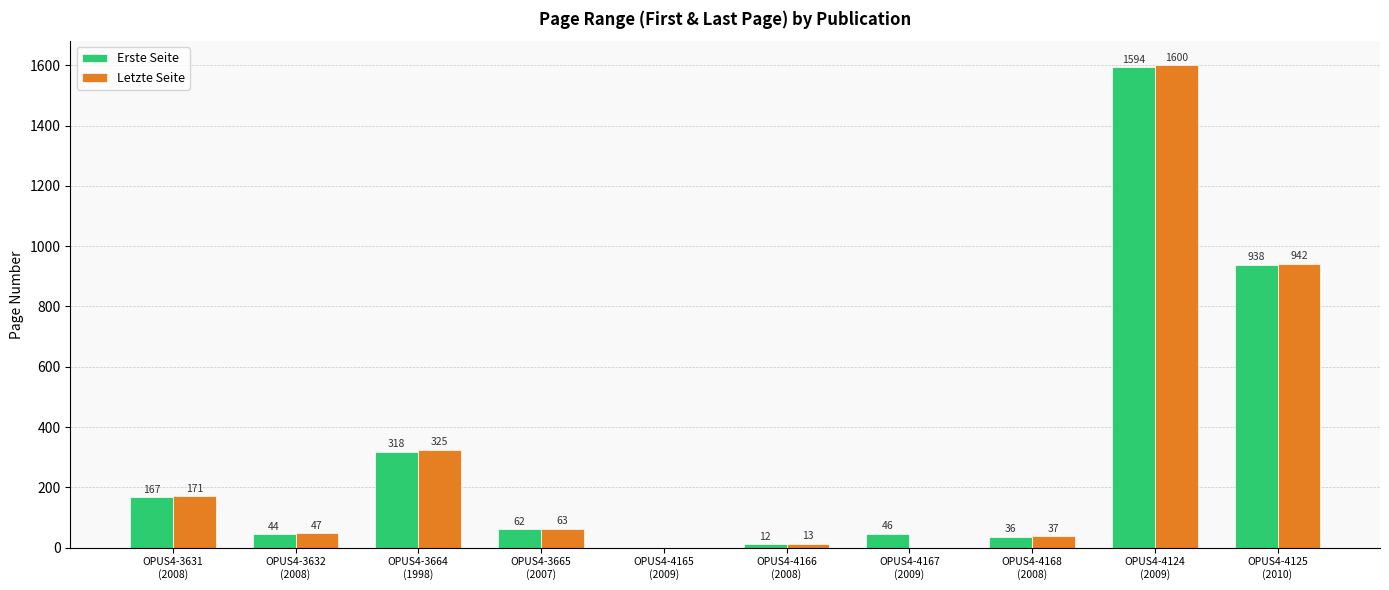

Which series has the largest total across all categories?

Erste Seite